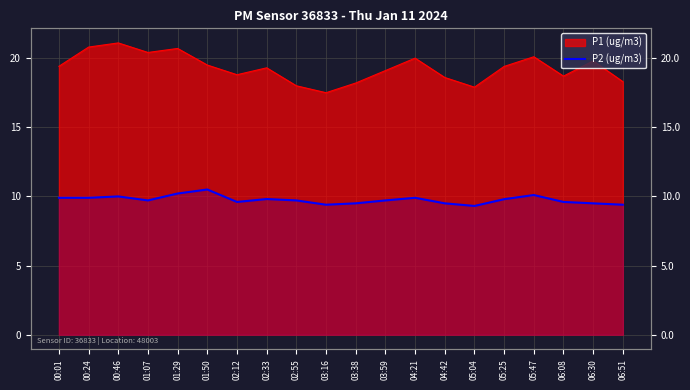

Which has a higher value, 04:42 or 06:08?

06:08